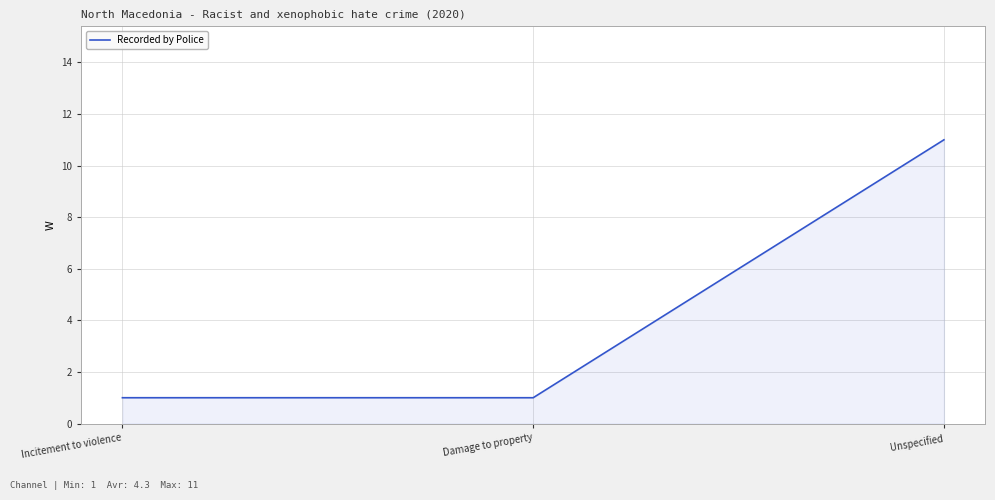

Does the chart display data point markers on the line(s)?

No